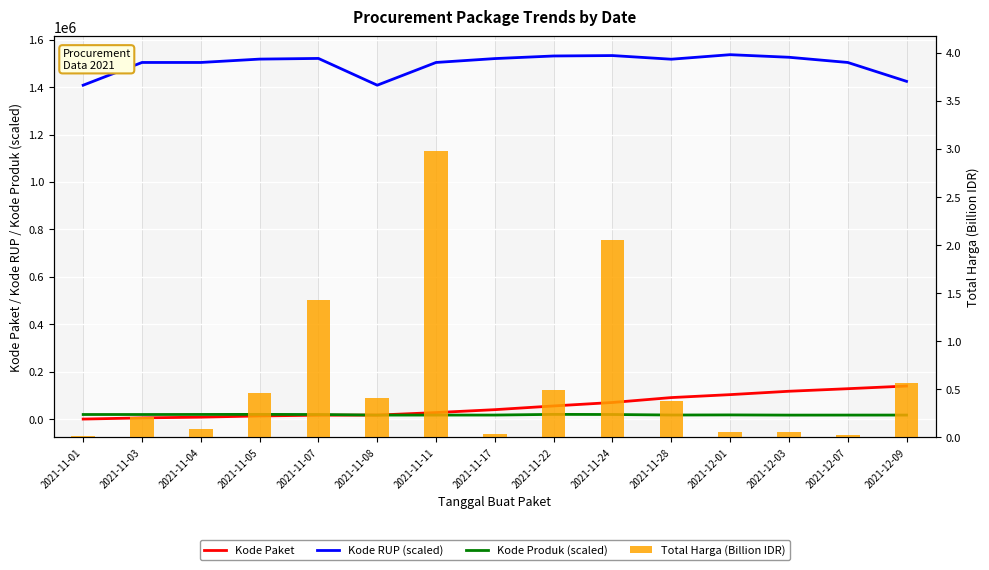

At which label does Kode Paket reach its minimum?

2021-11-01